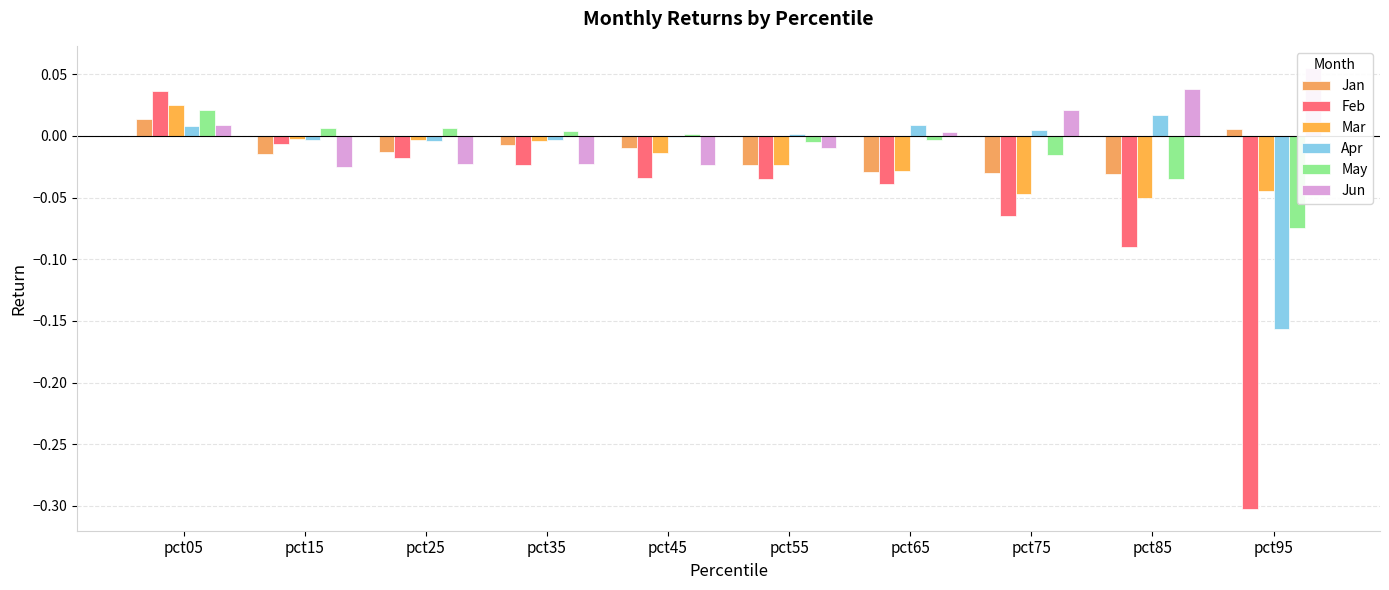

True or false: Mar has a value of -0.0 at pct25.

False